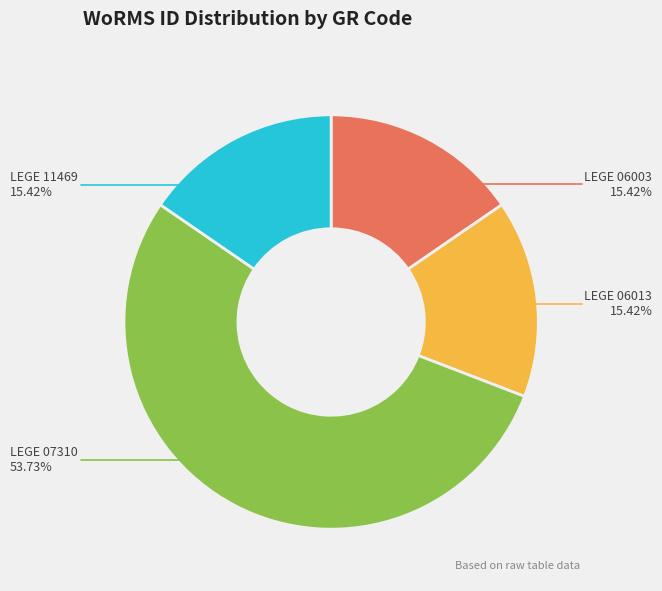

To the nearest percent, what is the difference between the largest and smallest slice percentages?

38%